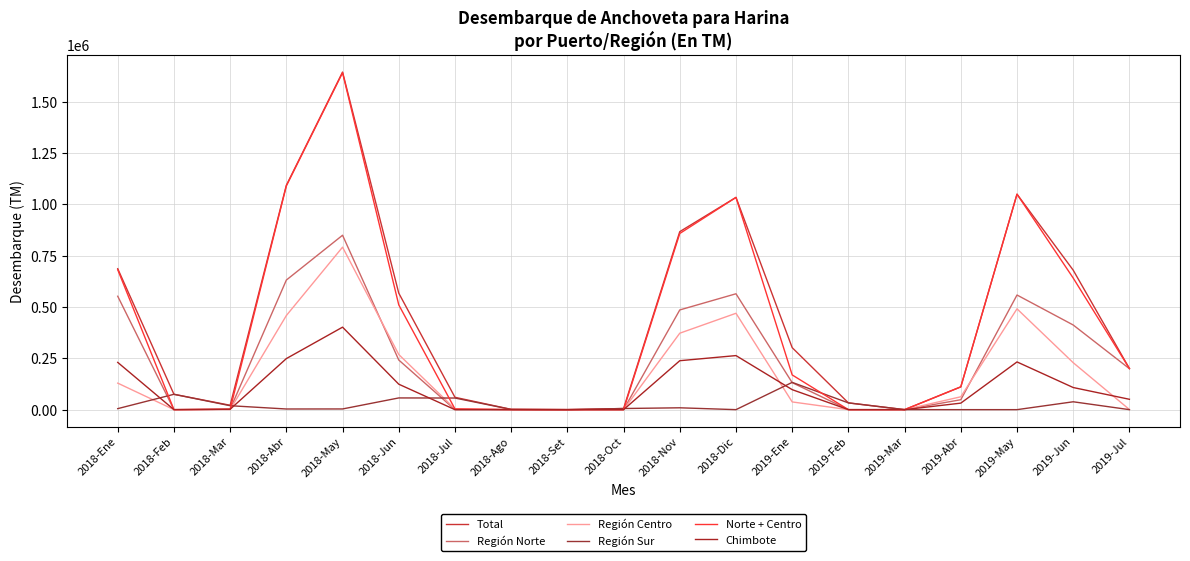

What is the sum of the Total values at 2018-Abr and 2018-May?

2736593.2